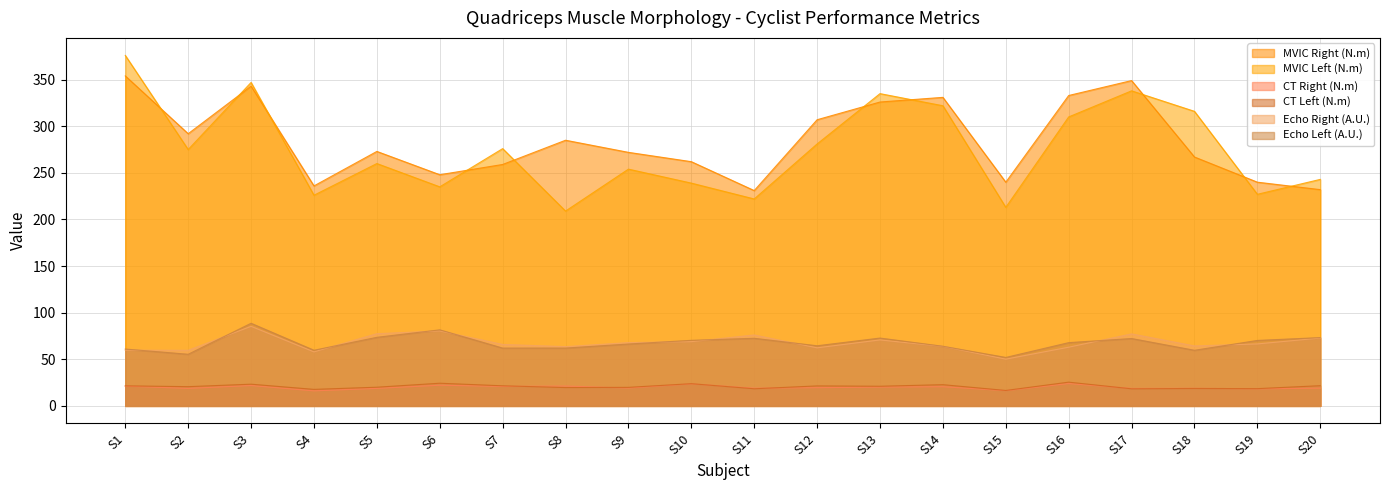

True or false: MVIC Right (N.m) has more than 0 interior local peaks.

True